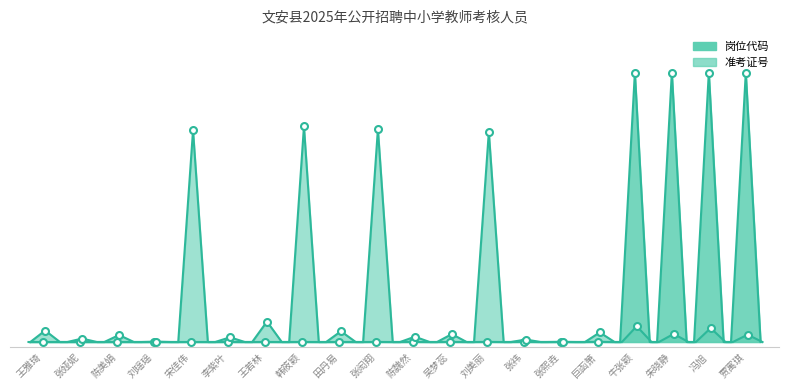

Reading left to right, transcribe all the data shown in this chart.

岗位代码: 0.0	0.0	0.0	0.0	0.0	0.0	0.0	0.0	0.0	0.0	0.0	0.0	0.0	0.1	0.1	0.1	100.0	100.0	100.0	100.0
准考证号: 4.3	1.3	2.6	0.1	78.5	1.7	7.6	80.0	4.0	79.0	2.0	2.9	77.9	0.9	0.0	3.6	5.9	3.0	5.2	2.7